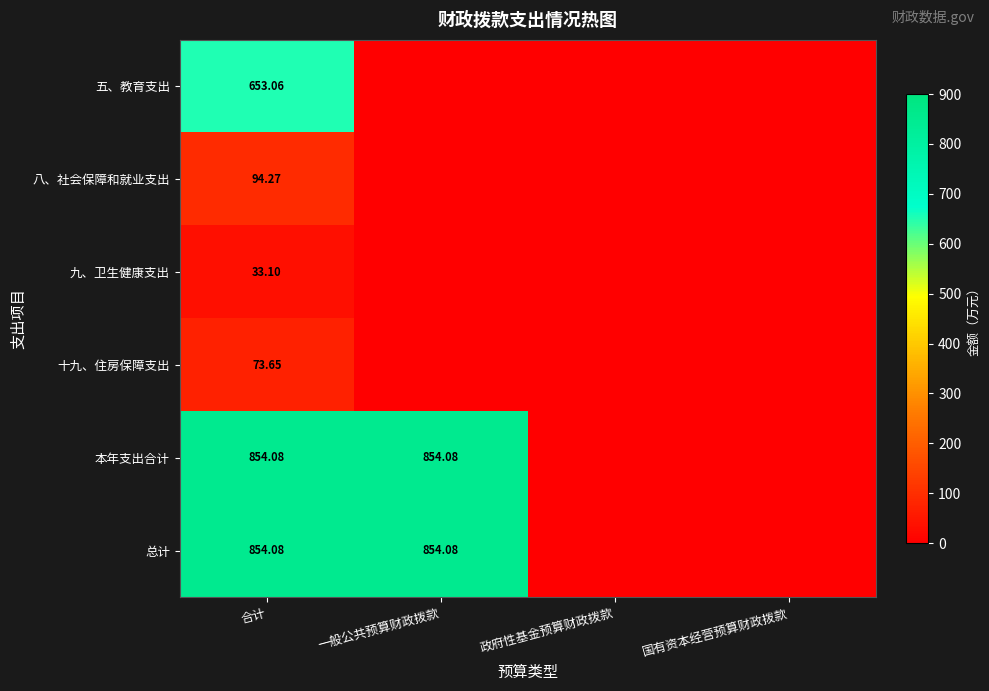

The 九、卫生健康支出 series shows 0.0 at 国有资本经营预算财政拨款. True or false?

True